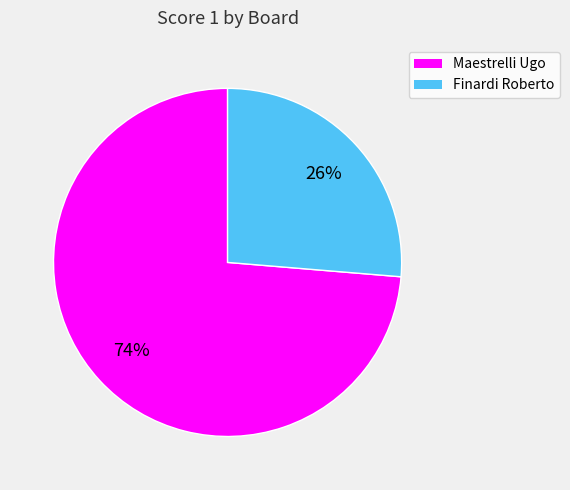

How many slices are in this pie chart?

2